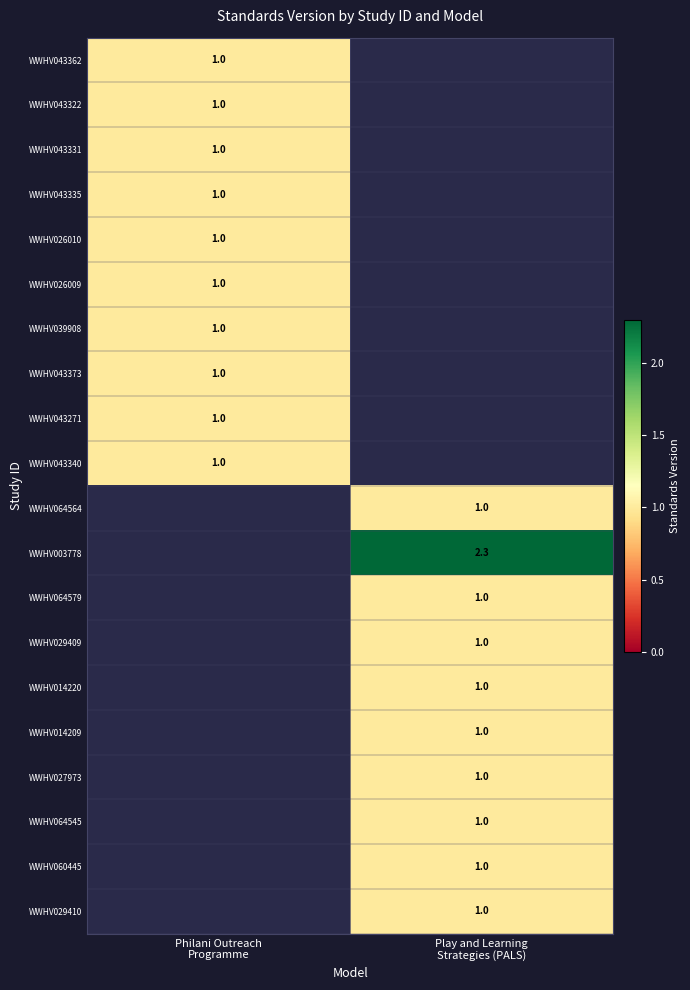

Between Philani Outreach Programme and Play and Learning Strategies (PALS), which series saw the biggest shift?

WWHV003778